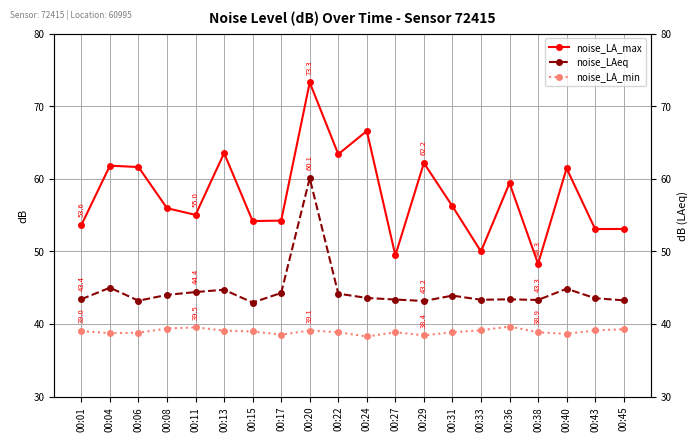

Reading right to left, transcribe all the data shown in this chart.

noise_LA_max: 53.1	53.1	61.4	48.3	59.4	50.0	56.2	62.2	49.4	66.6	63.4	73.3	54.2	54.2	63.5	55.0	55.9	61.6	61.8	53.6
noise_LAeq: 43.2	43.5	44.9	43.3	43.4	43.3	43.9	43.2	43.4	43.6	44.2	60.1	44.3	42.9	44.7	44.4	44.0	43.2	45.0	43.4
noise_LA_min: 39.3	39.1	38.6	38.9	39.6	39.1	38.9	38.4	38.9	38.3	38.9	39.1	38.5	39.0	39.1	39.5	39.4	38.8	38.7	39.0